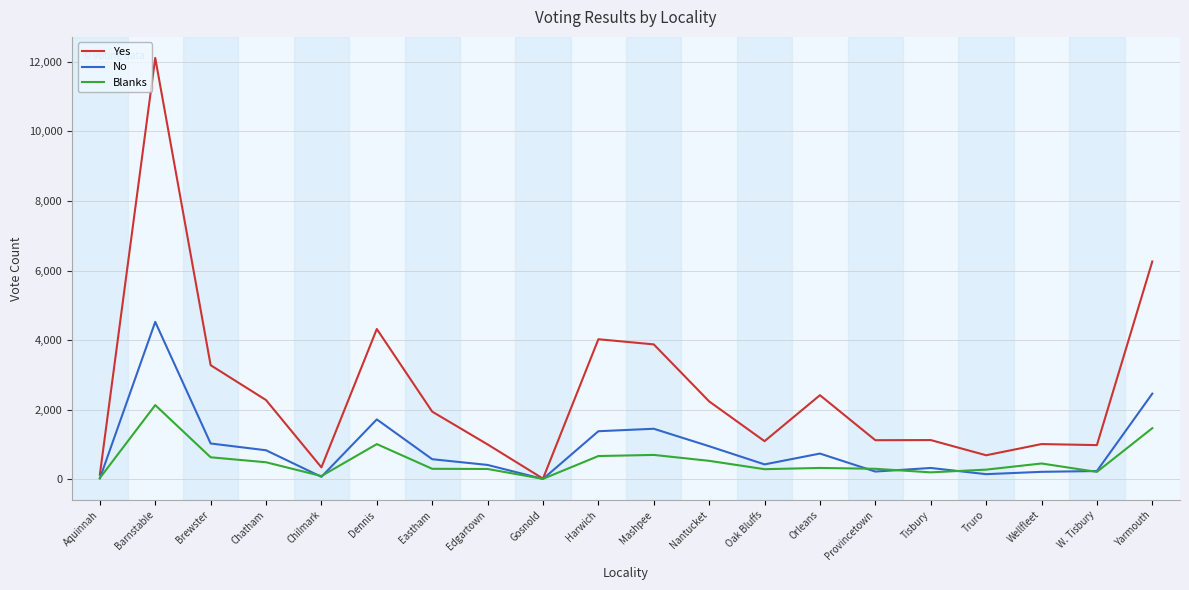

Where is the first local maximum for Blanks?

Barnstable